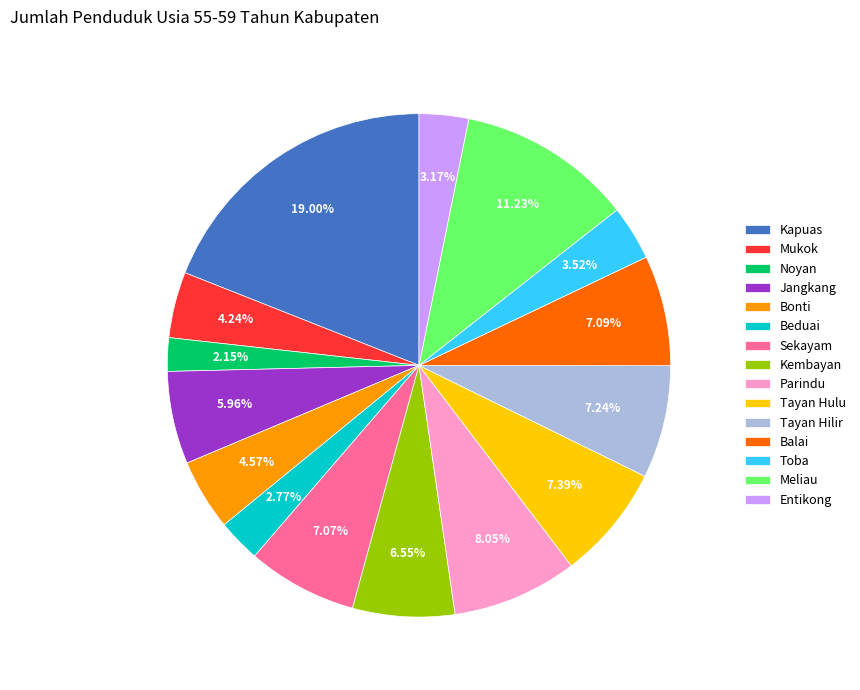

To the nearest percent, what portion does Noyan represent?

2%